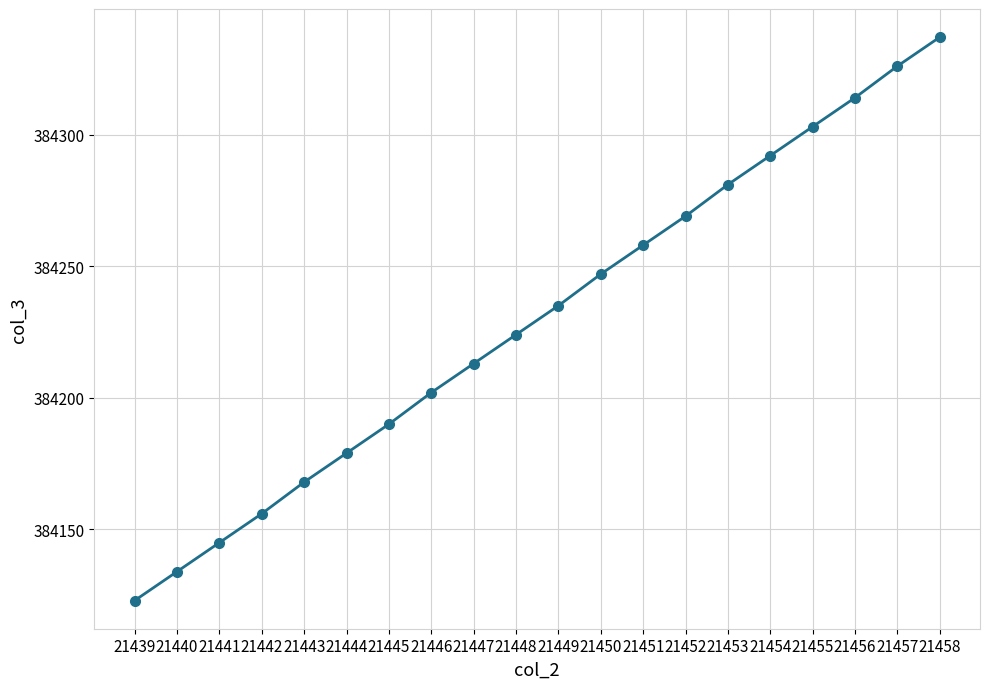

What is the approximate value at 21458?

384337